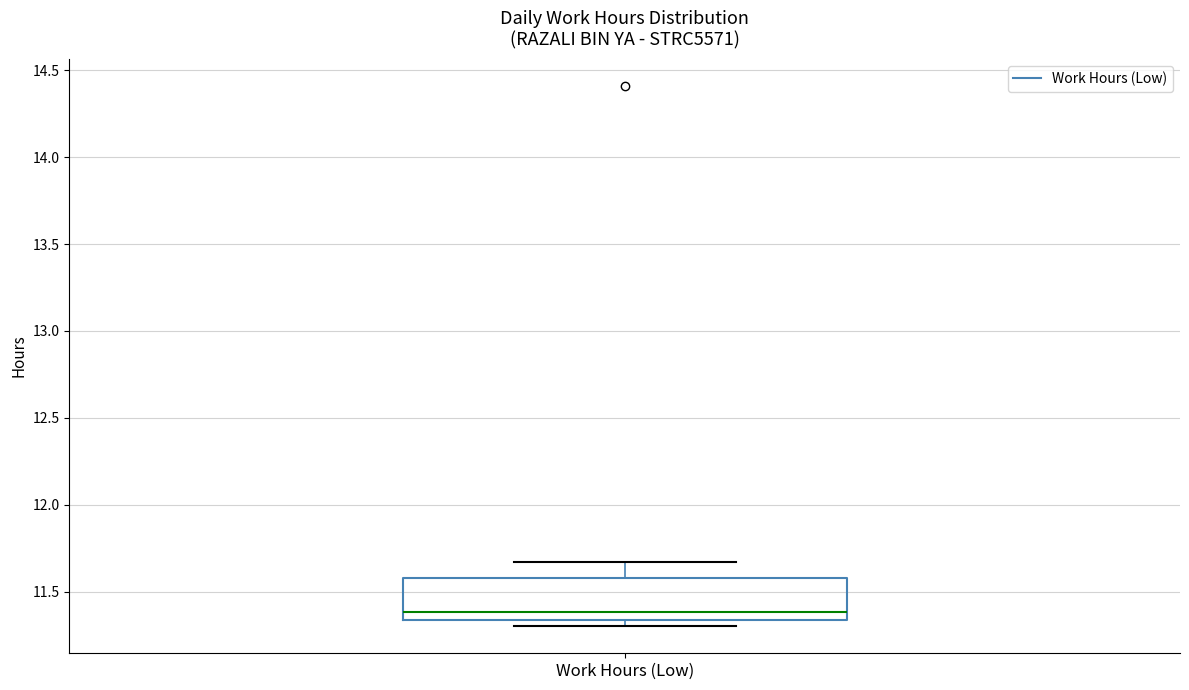

Read this box plot against the y-axis: the position of the median line, the range covered by the box, and the ends of both whiskers. The values are not printed on the chart, so give them approximately, as read against the axis.

median 11.40, box 11.35 to 11.60, whiskers 11.30 to 11.65